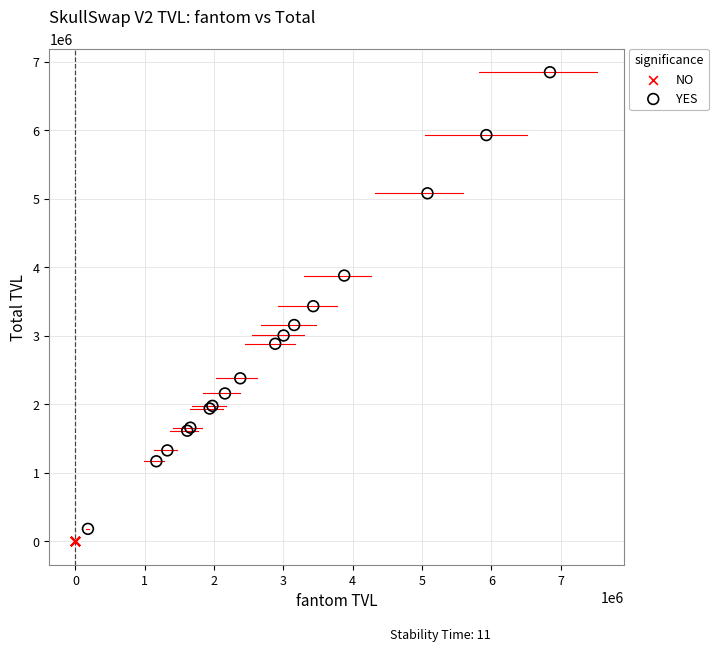

Which series contains the highest Y value?

YES